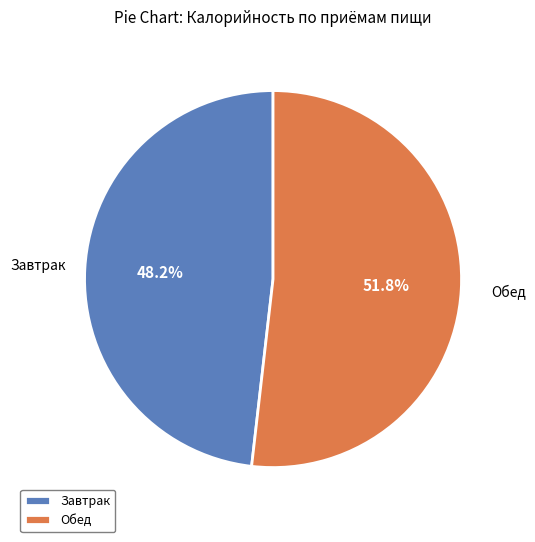

Between Завтрак and Обед, which is larger?

Обед